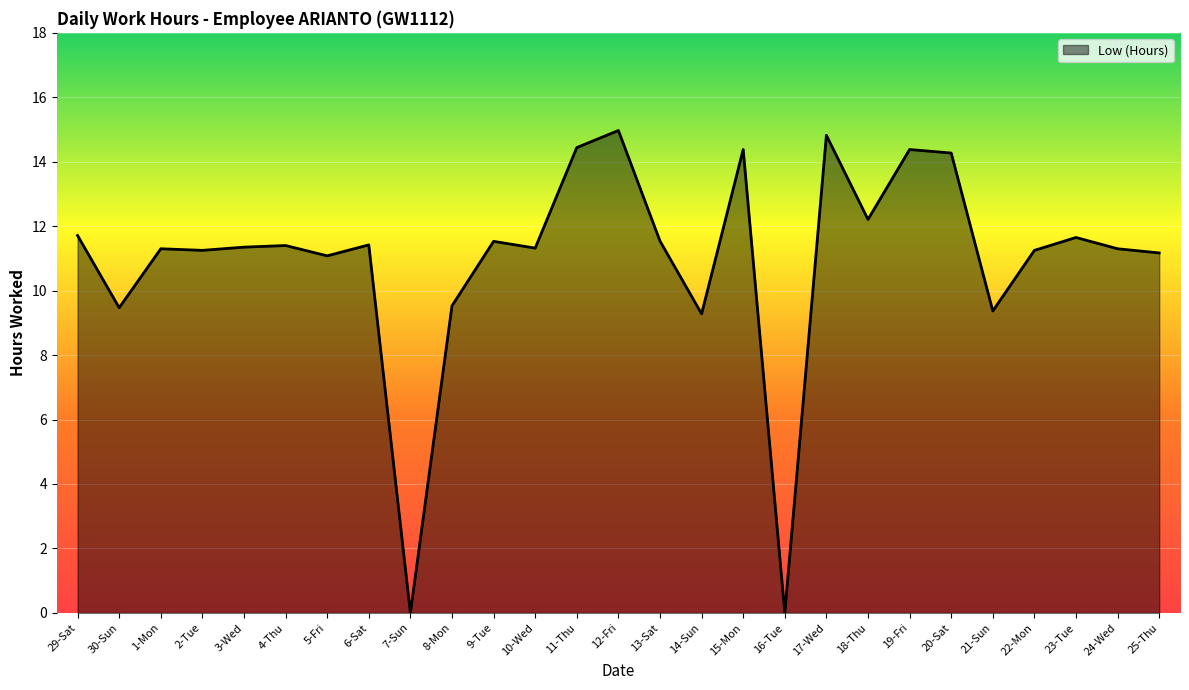

What position from the left is 4-Thu?

6